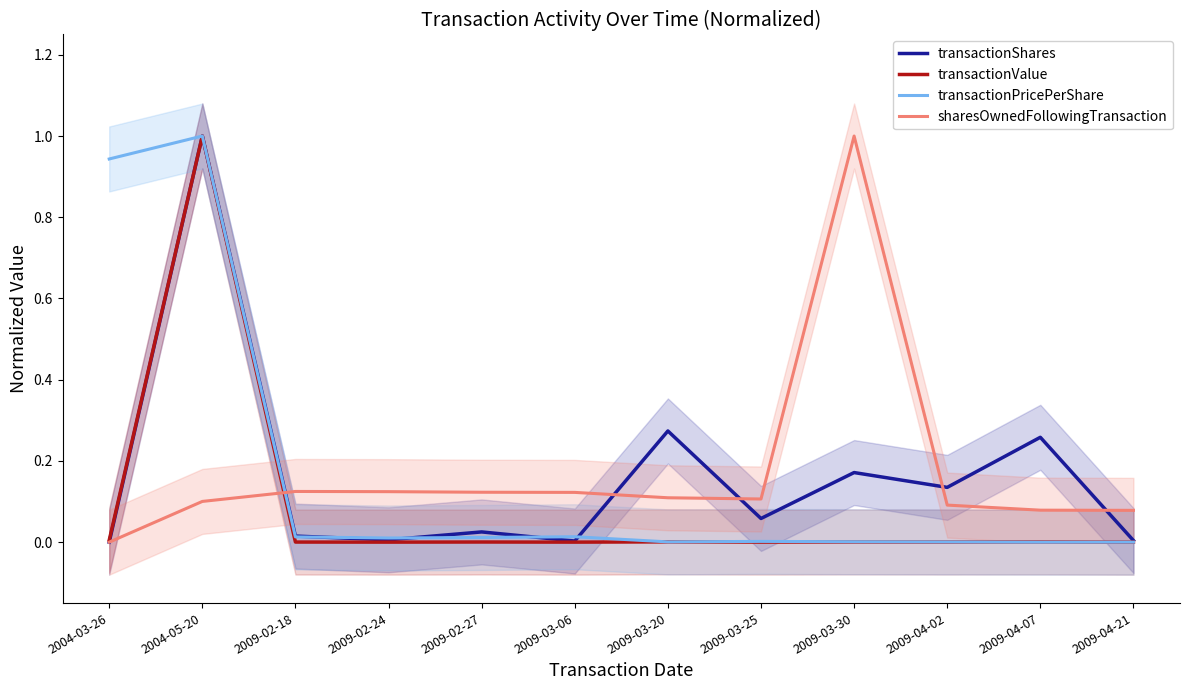

How many lines are shown in the chart?

4